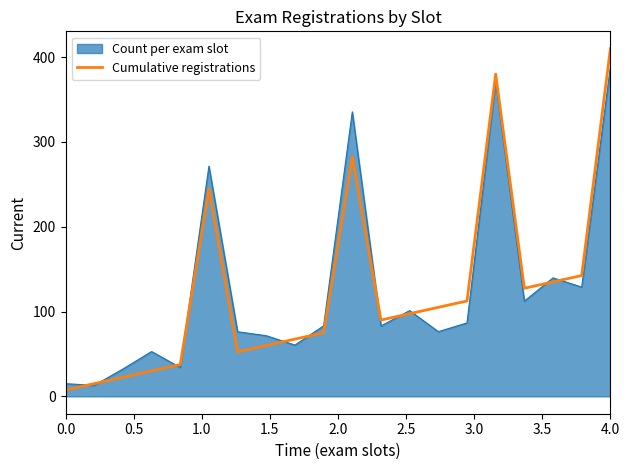

What is the maximum value for Cumulative registrations?

410.0